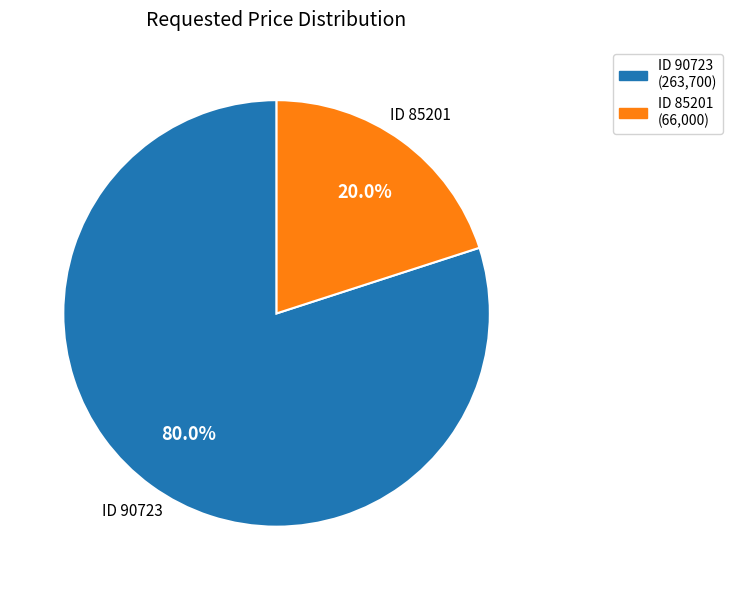

Does ID 85201 represent more than half of the total?

No